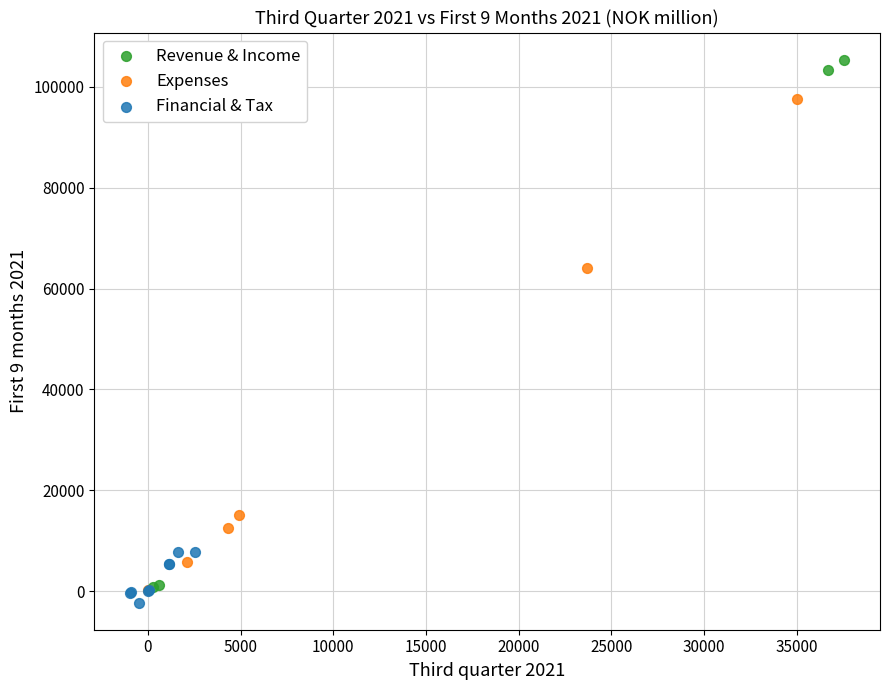

Which series has the largest Y range (max minus min)?

Revenue & Income